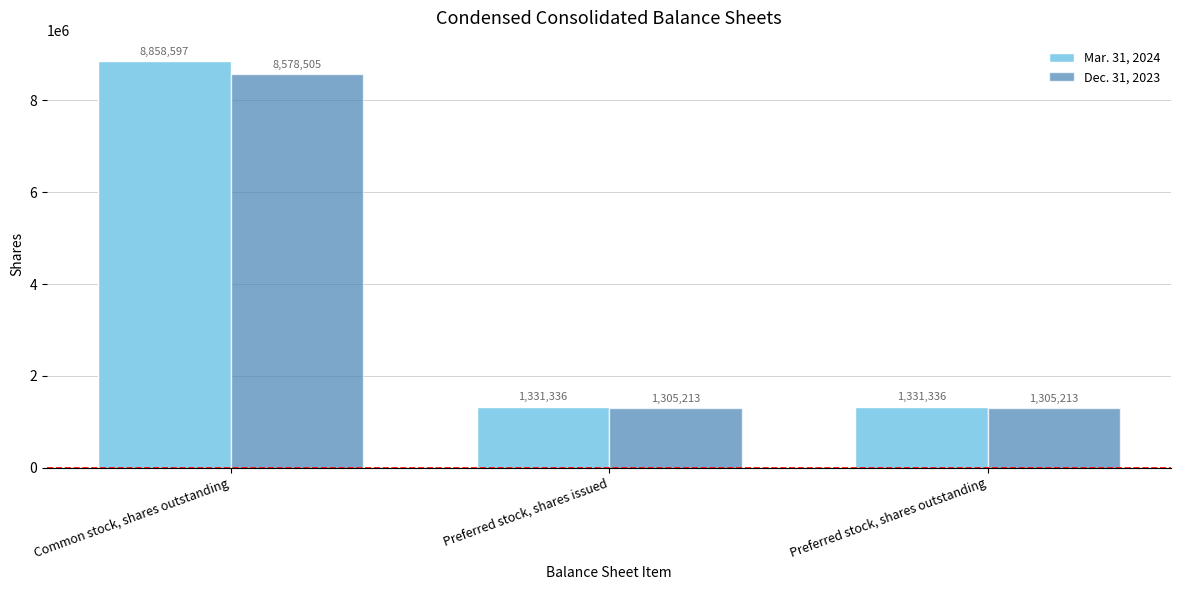

At Preferred stock, shares outstanding, list the series in order from smallest to largest.

Dec. 31, 2023, Mar. 31, 2024